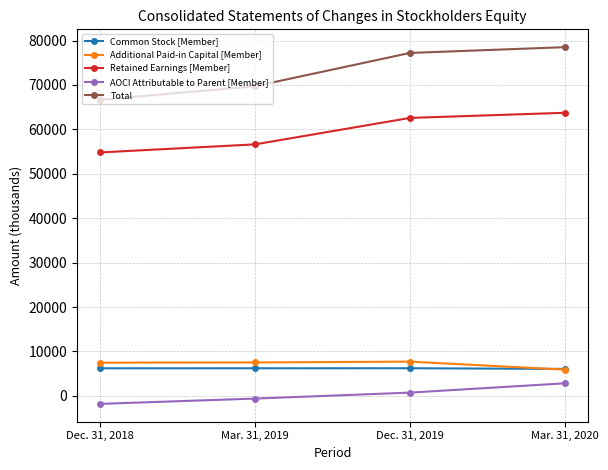

What is the lowest value of the Total series?

66674